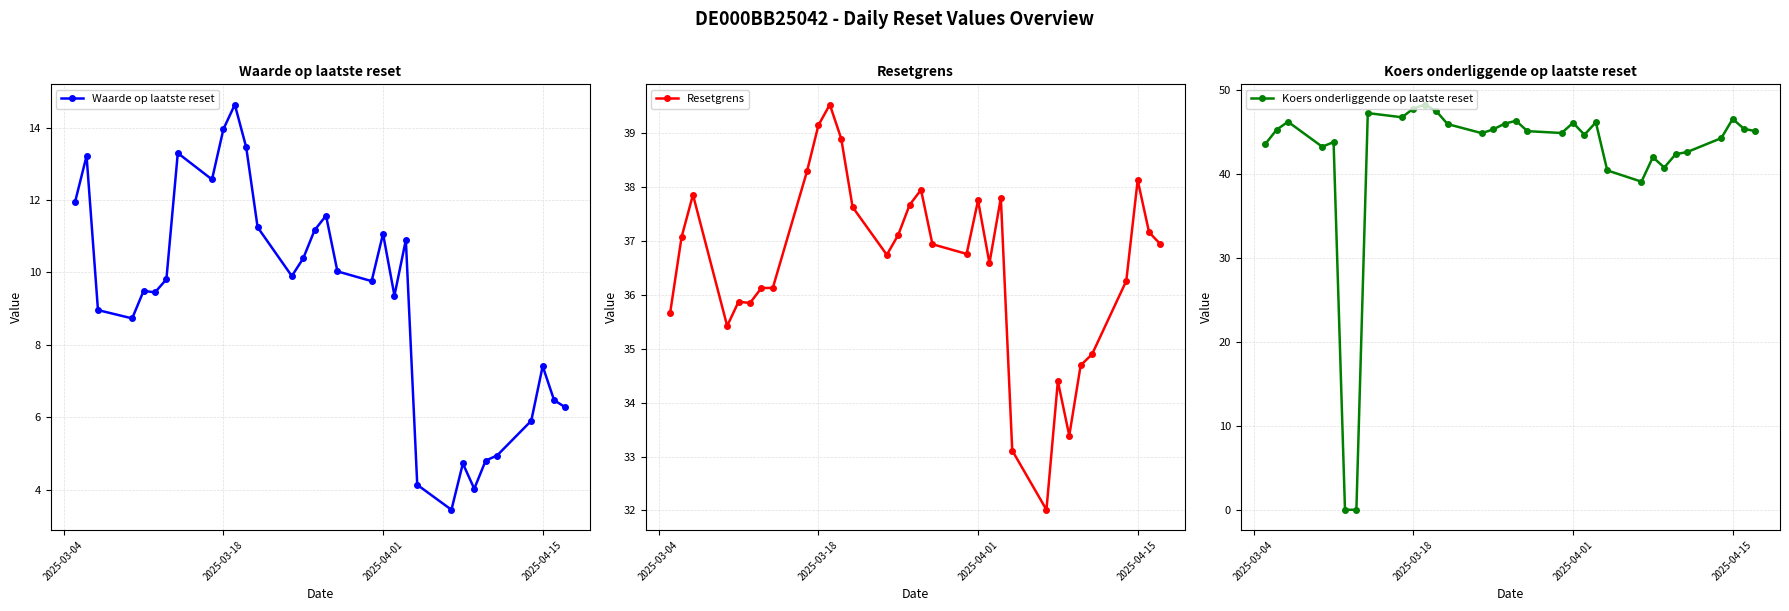

What is the highest value of the Waarde op laatste reset series?

14.6